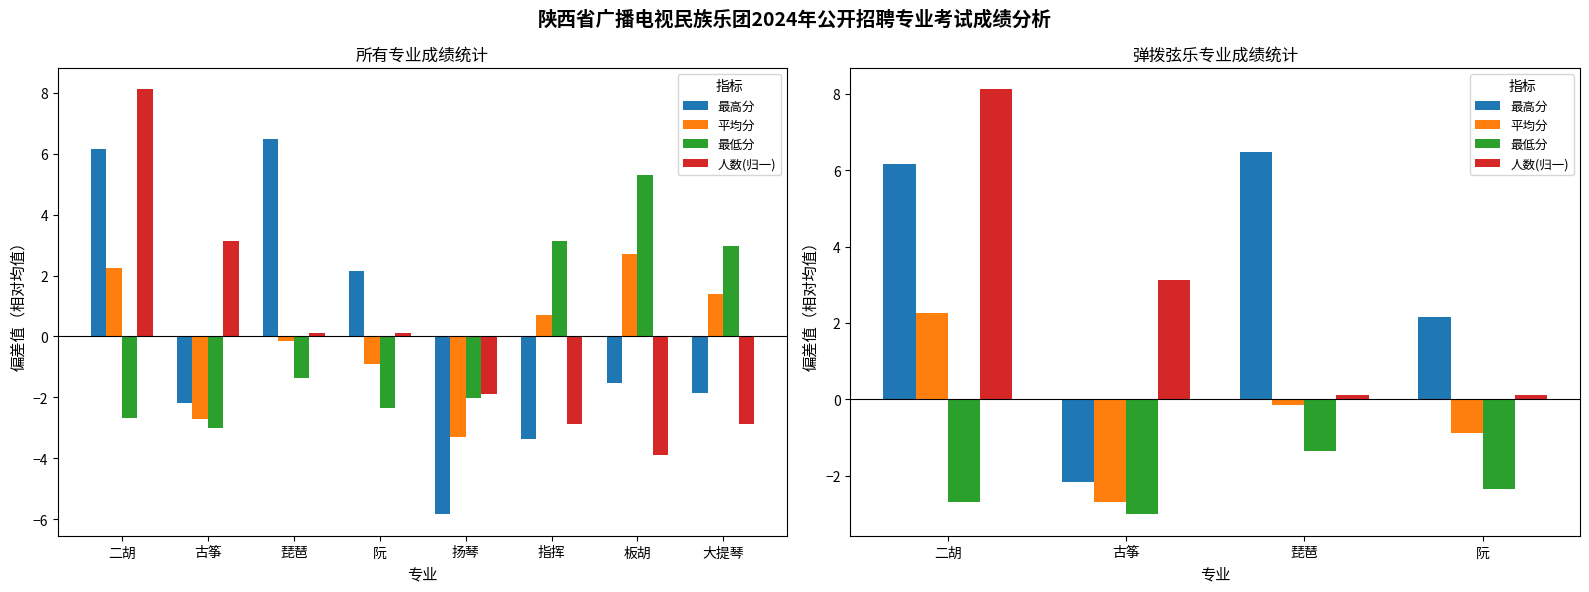

What is the total value across all series at 阮?

-1.0